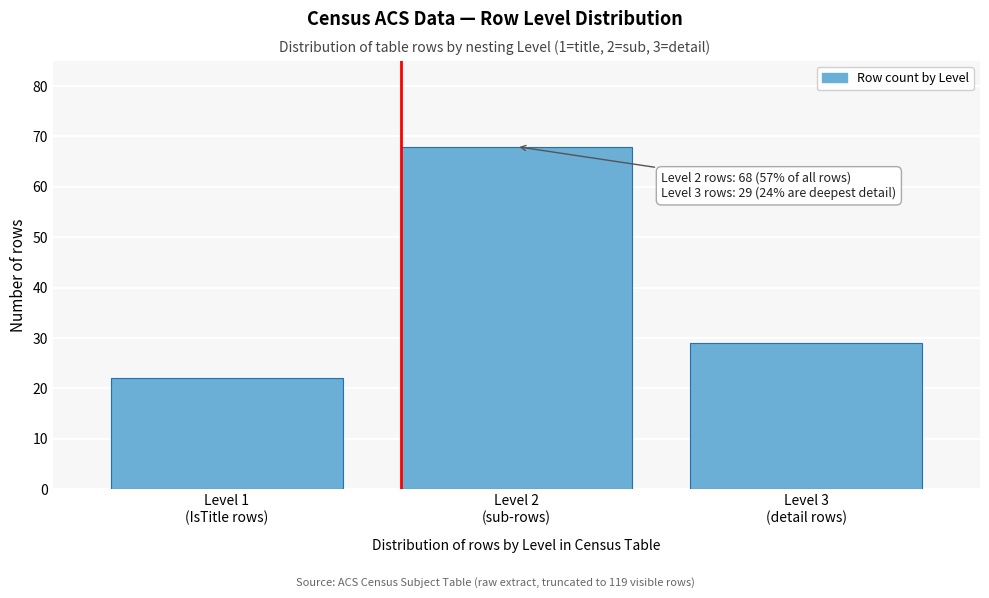

Reading right to left, what are all the values shown in this chart?

29	68	22